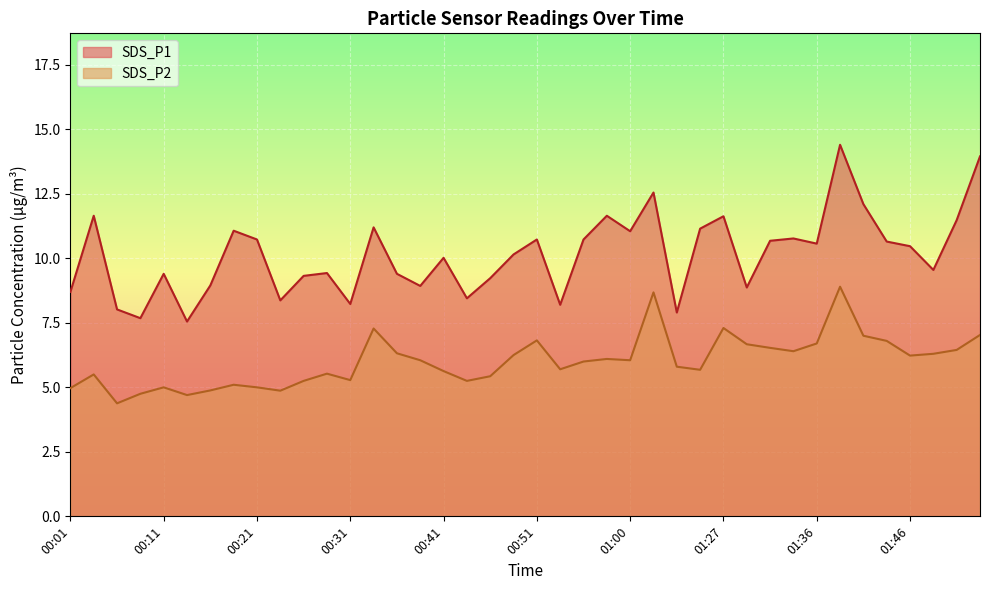

True or false: SDS_P2 and SDS_P1 intersect in this chart.

False